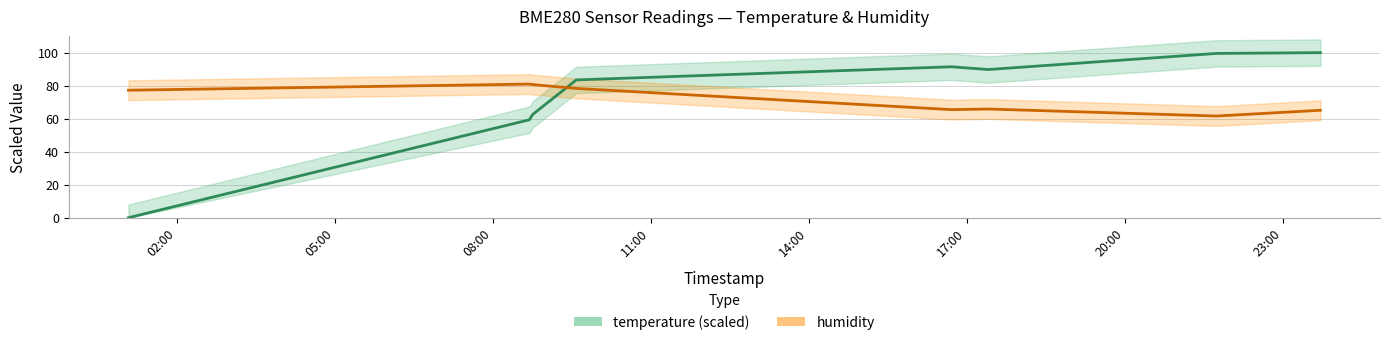

What are all the series names shown in the legend?

temperature, humidity